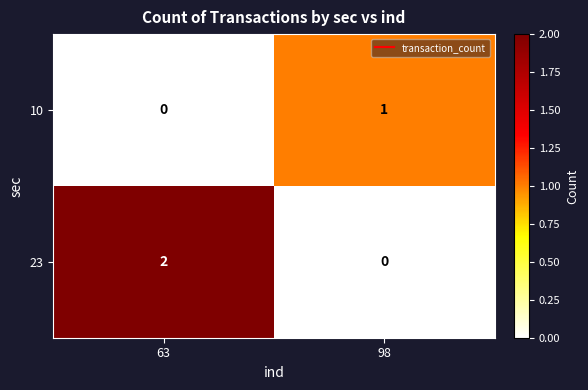

The value of 10 at 98 is 2. True or false?

False